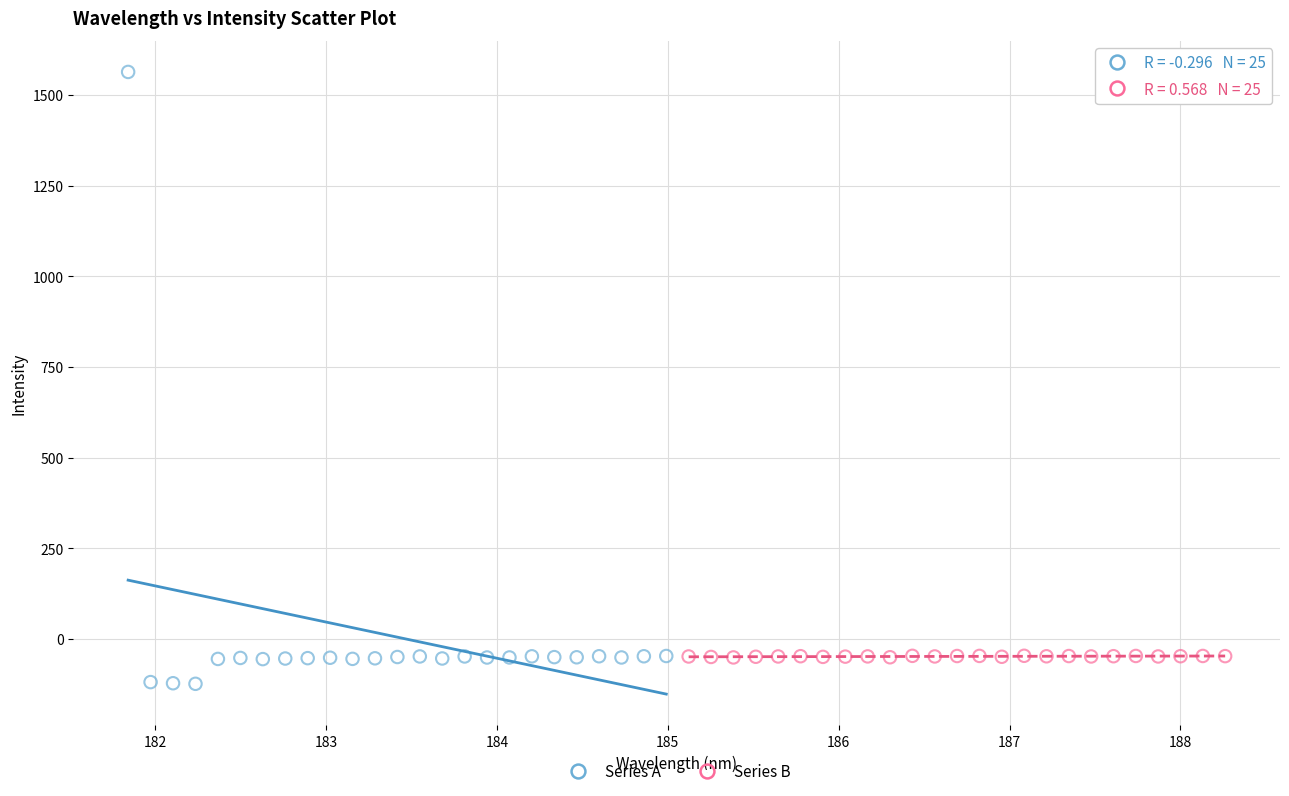

Which series has the largest Y range (max minus min)?

Series A